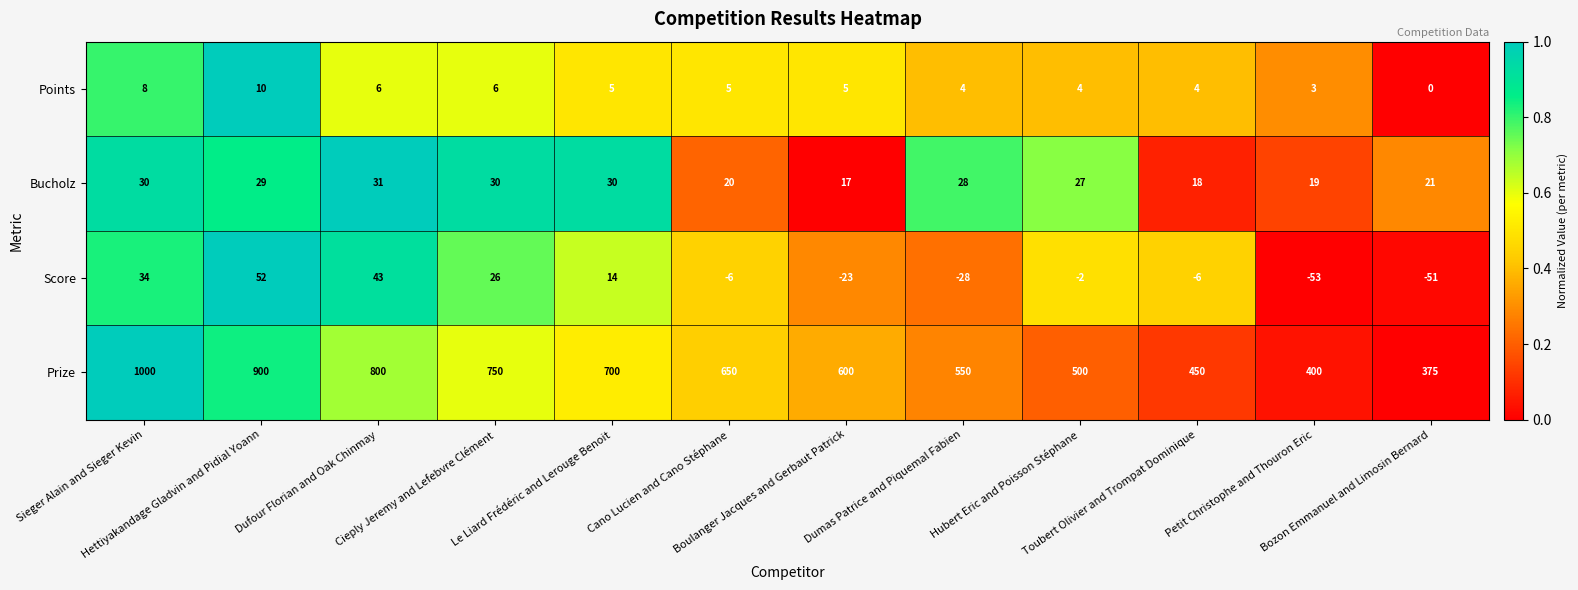

At how many categories does at least one series exceed 698?

5